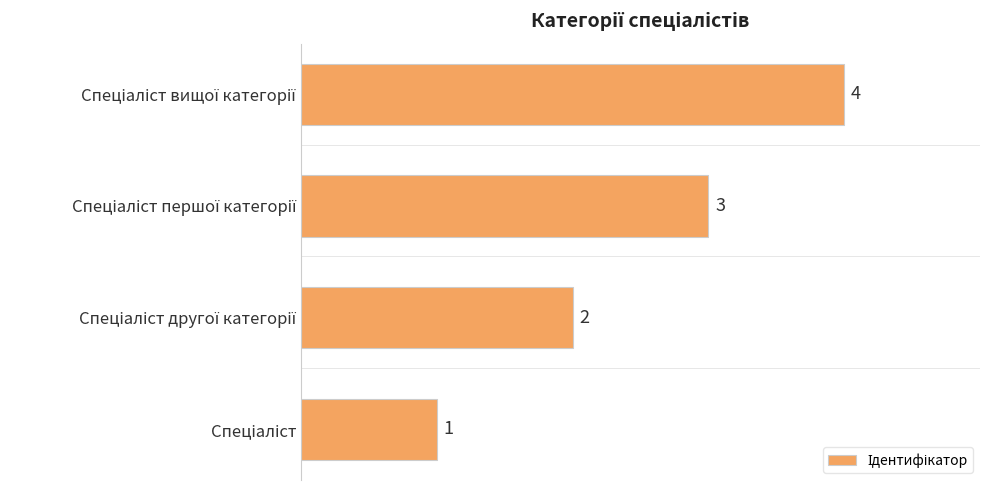

How many values are between 2 and 4?

3